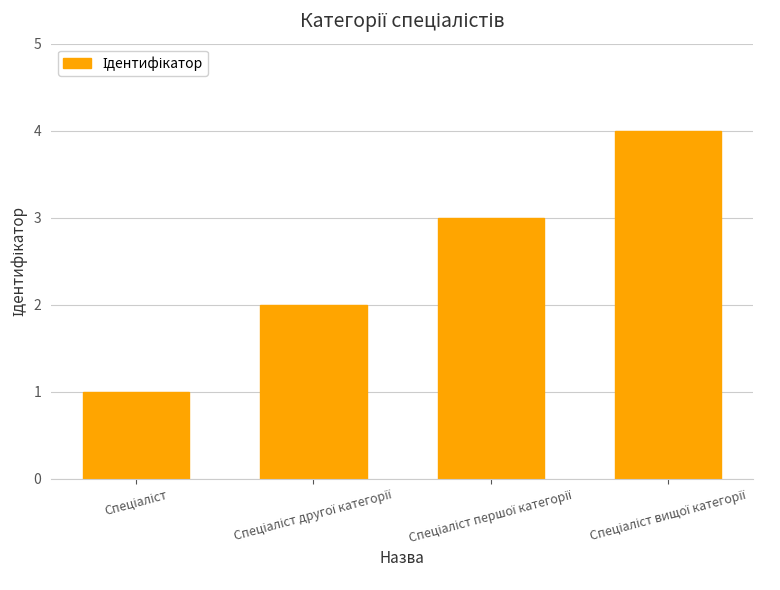

What is the greatest value displayed?

4